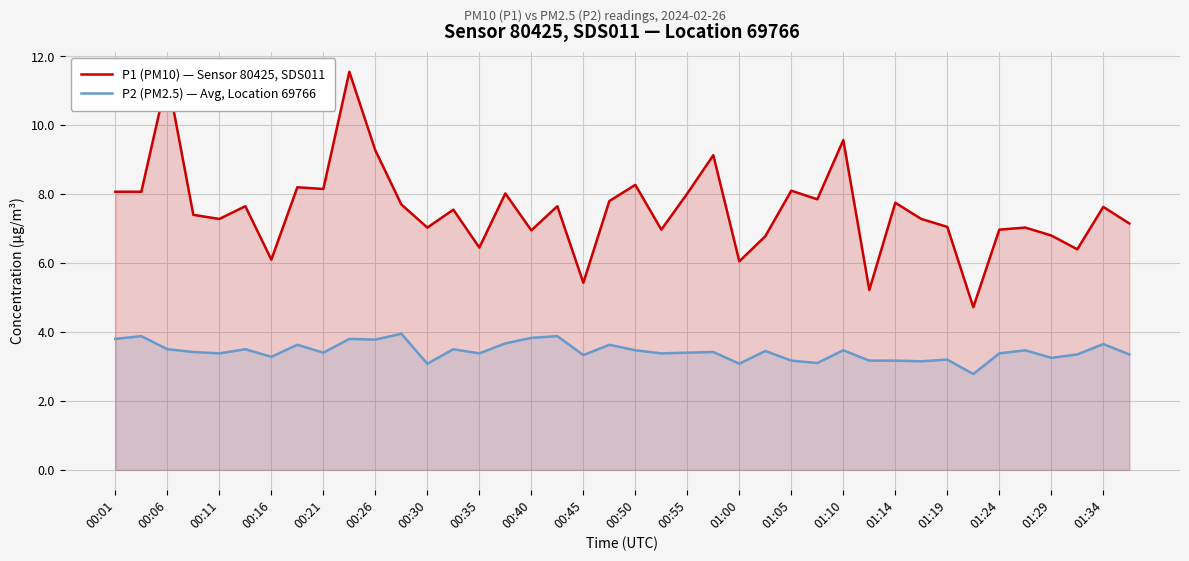

What is the difference between the maximum and minimum values in the P1 (PM10) — Sensor 80425, SDS011 series?

6.8